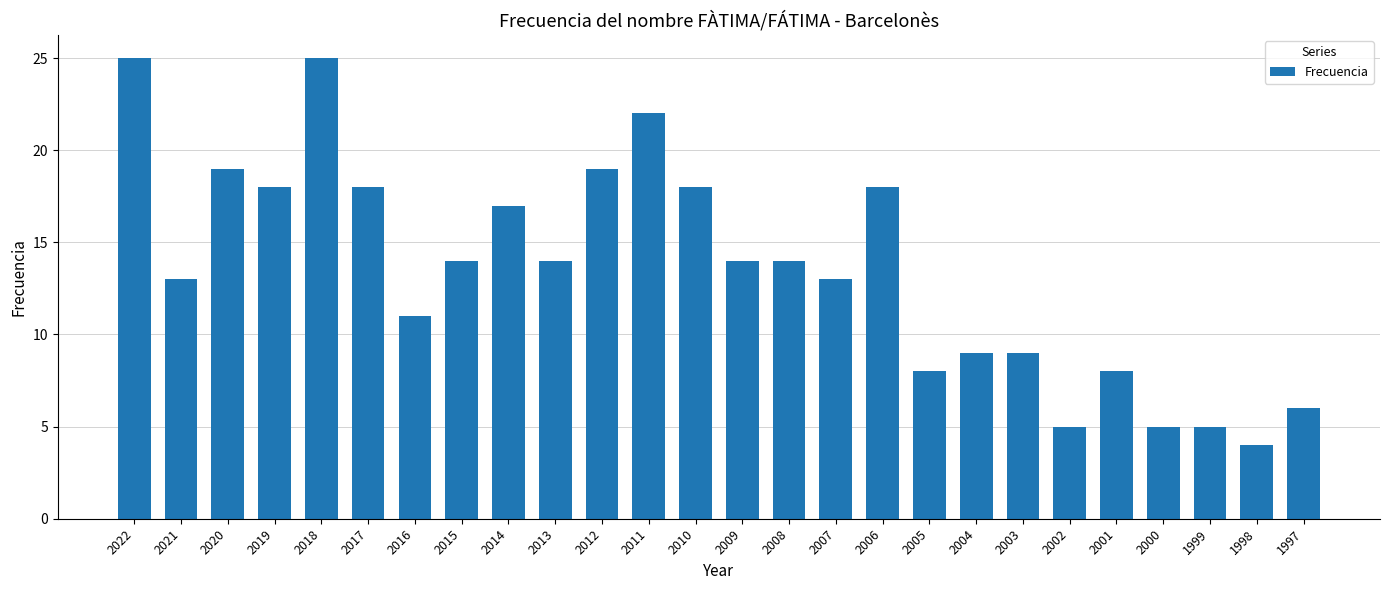

True or false: the data shows 13 at 2007.

True